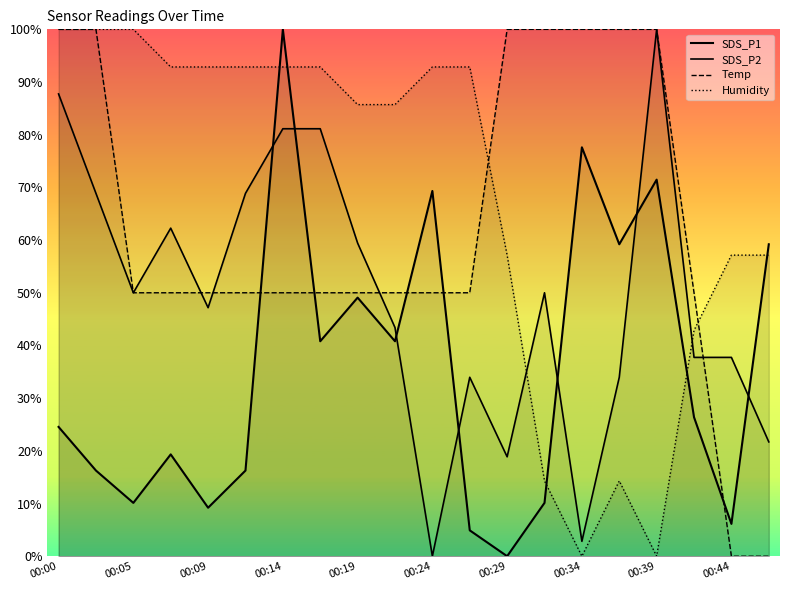

True or false: Temp and SDS_P1 intersect in this chart.

True